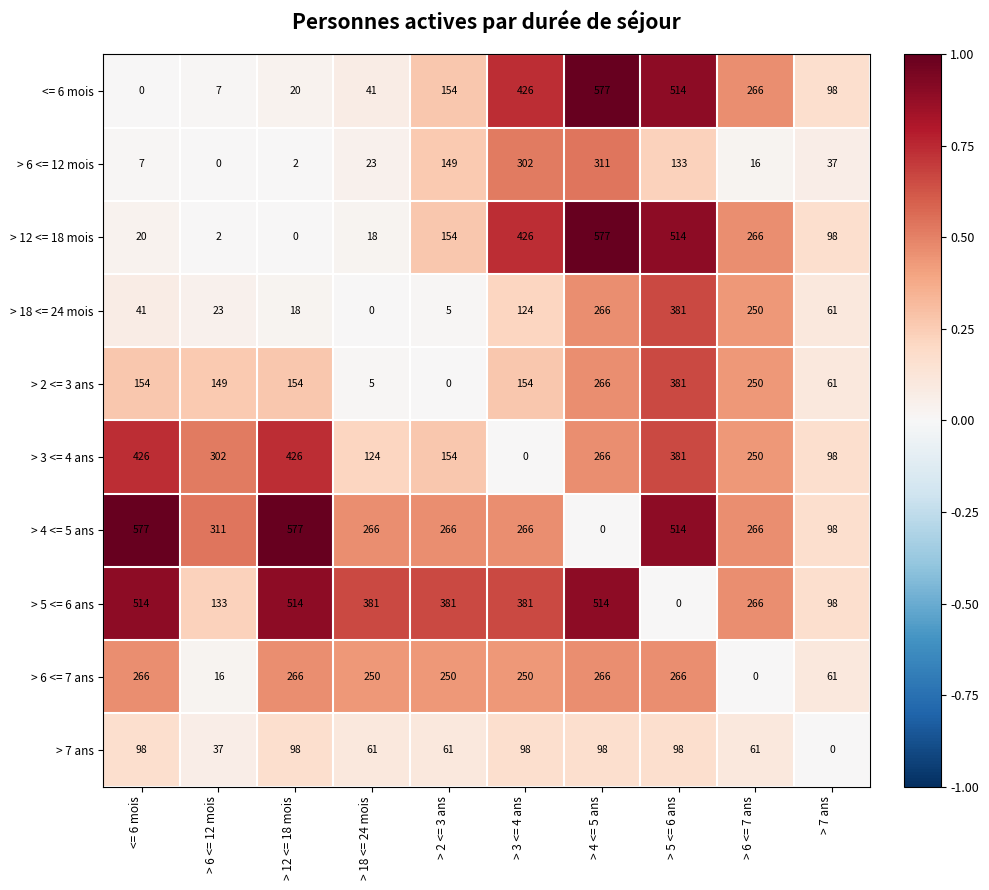

How many values in <= 6 mois are above zero?

9